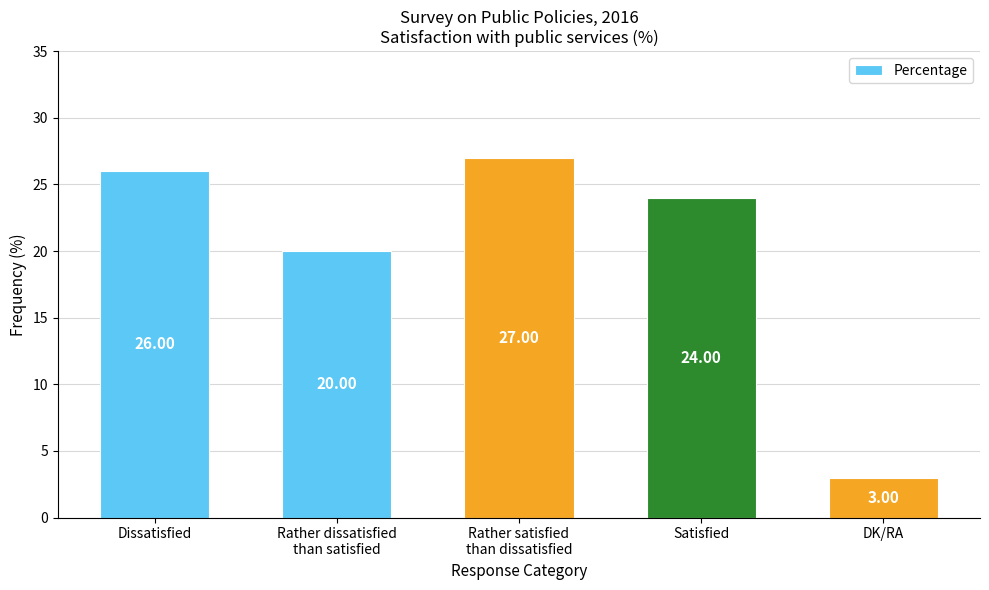

What is the smallest value displayed?

3